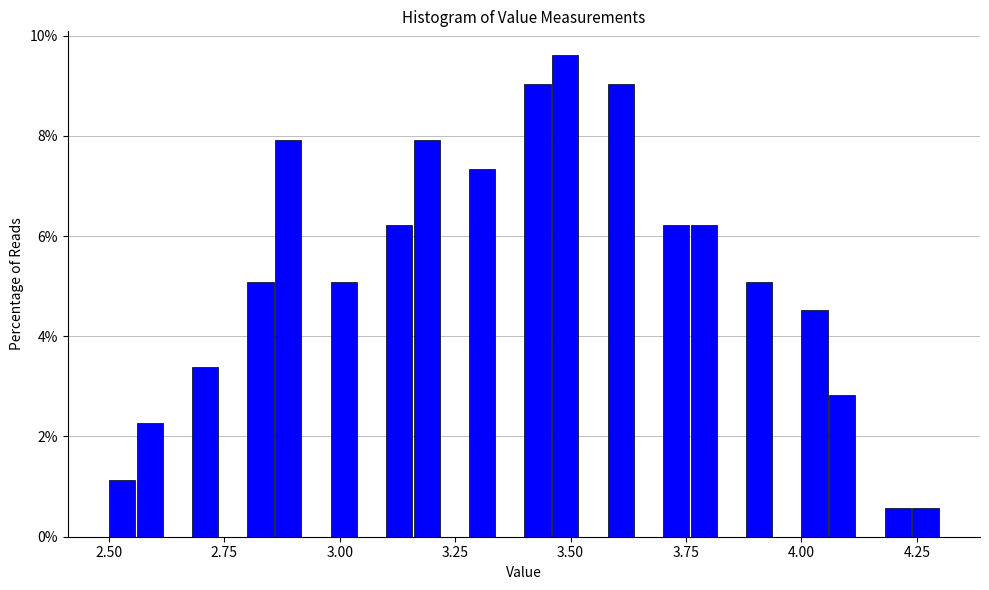

Around what value on the x-axis is the tallest bar? Give the approximate position of its centre, as read against the axis.

3.50